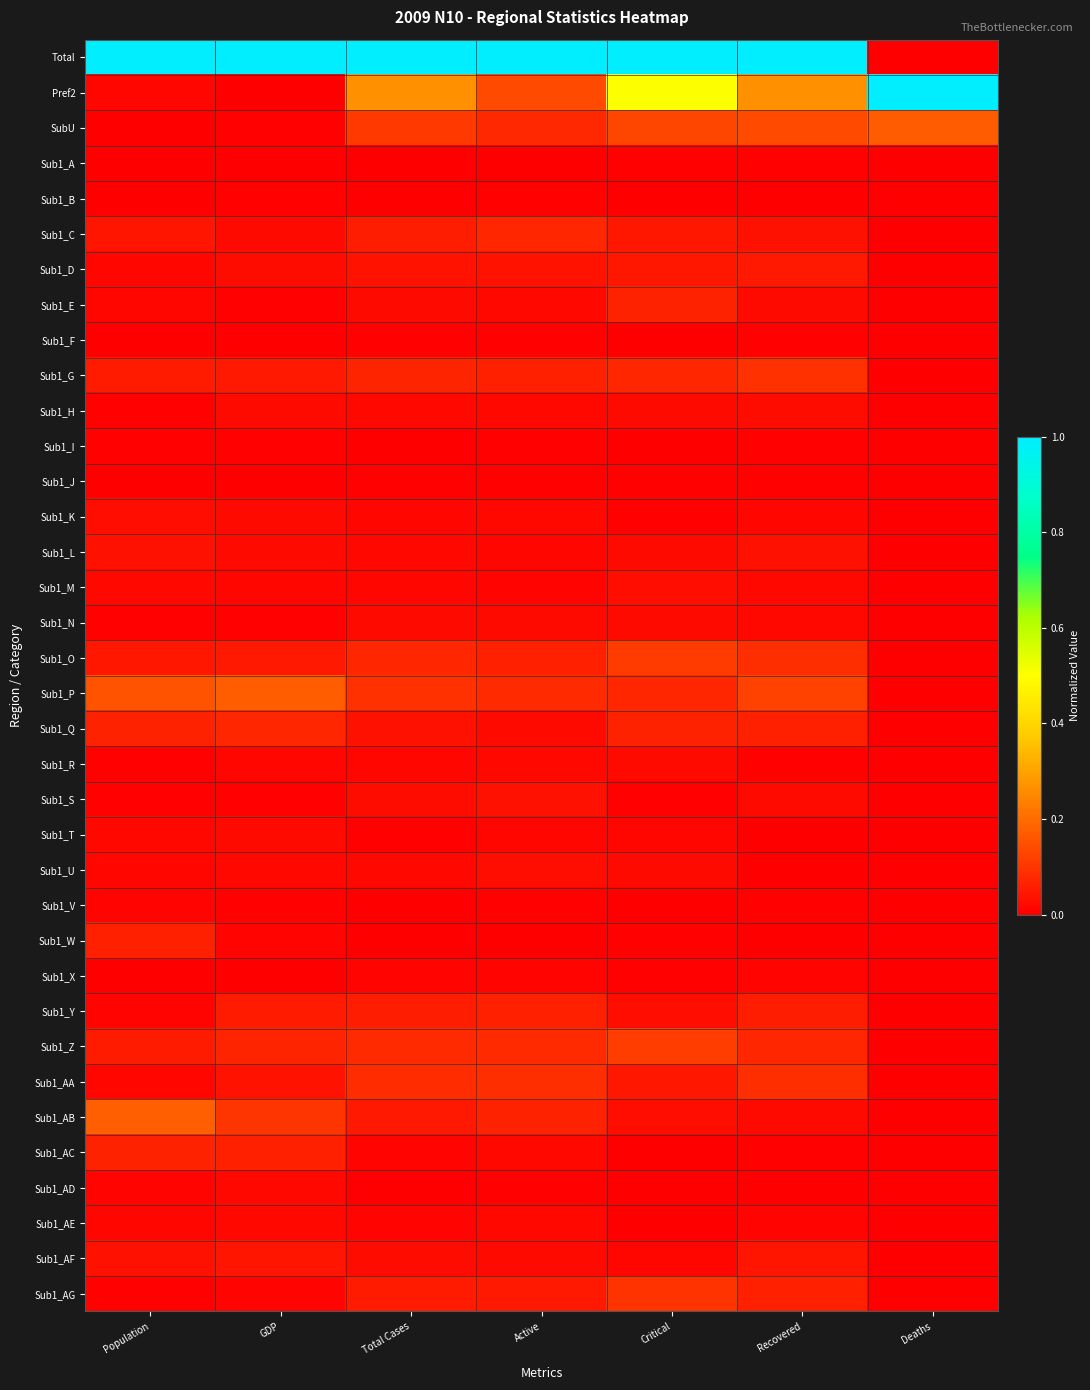

Reading left to right, list all the values displayed in this chart.

Total: Population=1.0	GDP=1.0	Total Cases=1.0	Active=1.0	Critical=1.0	Recovered=1.0	Deaths=0.0
Pref2: Population=0.0	GDP=0.0	Total Cases=0.3	Active=0.1	Critical=0.5	Recovered=0.3	Deaths=1.0
SubU: Population=0.0	GDP=0.0	Total Cases=0.1	Active=0.1	Critical=0.1	Recovered=0.1	Deaths=0.2
Sub1_A: Population=0.0	GDP=0.0	Total Cases=0.0	Active=0.0	Critical=0.0	Recovered=0.0	Deaths=0.0
Sub1_B: Population=0.0	GDP=0.0	Total Cases=0.0	Active=0.0	Critical=0.0	Recovered=0.0	Deaths=0.0
Sub1_C: Population=0.0	GDP=0.0	Total Cases=0.1	Active=0.1	Critical=0.0	Recovered=0.0	Deaths=0.0
Sub1_D: Population=0.0	GDP=0.0	Total Cases=0.0	Active=0.0	Critical=0.0	Recovered=0.0	Deaths=0.0
Sub1_E: Population=0.0	GDP=0.0	Total Cases=0.0	Active=0.0	Critical=0.1	Recovered=0.0	Deaths=0.0
Sub1_F: Population=0.0	GDP=0.0	Total Cases=0.0	Active=0.0	Critical=0.0	Recovered=0.0	Deaths=0.0
Sub1_G: Population=0.1	GDP=0.1	Total Cases=0.1	Active=0.1	Critical=0.1	Recovered=0.1	Deaths=0.0
Sub1_H: Population=0.0	GDP=0.0	Total Cases=0.0	Active=0.0	Critical=0.0	Recovered=0.0	Deaths=0.0
Sub1_I: Population=0.0	GDP=0.0	Total Cases=0.0	Active=0.0	Critical=0.0	Recovered=0.0	Deaths=0.0
Sub1_J: Population=0.0	GDP=0.0	Total Cases=0.0	Active=0.0	Critical=0.0	Recovered=0.0	Deaths=0.0
Sub1_K: Population=0.0	GDP=0.0	Total Cases=0.0	Active=0.0	Critical=0.0	Recovered=0.0	Deaths=0.0
Sub1_L: Population=0.0	GDP=0.0	Total Cases=0.0	Active=0.0	Critical=0.0	Recovered=0.0	Deaths=0.0
Sub1_M: Population=0.0	GDP=0.0	Total Cases=0.0	Active=0.0	Critical=0.0	Recovered=0.0	Deaths=0.0
Sub1_N: Population=0.0	GDP=0.0	Total Cases=0.0	Active=0.0	Critical=0.0	Recovered=0.0	Deaths=0.0
Sub1_O: Population=0.0	GDP=0.0	Total Cases=0.1	Active=0.1	Critical=0.1	Recovered=0.1	Deaths=0.0
Sub1_P: Population=0.2	GDP=0.2	Total Cases=0.1	Active=0.1	Critical=0.1	Recovered=0.1	Deaths=0.0
Sub1_Q: Population=0.1	GDP=0.1	Total Cases=0.0	Active=0.0	Critical=0.1	Recovered=0.1	Deaths=0.0
Sub1_R: Population=0.0	GDP=0.0	Total Cases=0.0	Active=0.0	Critical=0.0	Recovered=0.0	Deaths=0.0
Sub1_S: Population=0.0	GDP=0.0	Total Cases=0.0	Active=0.0	Critical=0.0	Recovered=0.0	Deaths=0.0
Sub1_T: Population=0.0	GDP=0.0	Total Cases=0.0	Active=0.0	Critical=0.0	Recovered=0.0	Deaths=0.0
Sub1_U: Population=0.0	GDP=0.0	Total Cases=0.0	Active=0.0	Critical=0.0	Recovered=0.0	Deaths=0.0
Sub1_V: Population=0.0	GDP=0.0	Total Cases=0.0	Active=0.0	Critical=0.0	Recovered=0.0	Deaths=0.0
Sub1_W: Population=0.1	GDP=0.0	Total Cases=0.0	Active=0.0	Critical=0.0	Recovered=0.0	Deaths=0.0
Sub1_X: Population=0.0	GDP=0.0	Total Cases=0.0	Active=0.0	Critical=0.0	Recovered=0.0	Deaths=0.0
Sub1_Y: Population=0.0	GDP=0.1	Total Cases=0.1	Active=0.1	Critical=0.0	Recovered=0.1	Deaths=0.0
Sub1_Z: Population=0.1	GDP=0.1	Total Cases=0.1	Active=0.1	Critical=0.1	Recovered=0.1	Deaths=0.0
Sub1_AA: Population=0.0	GDP=0.0	Total Cases=0.1	Active=0.1	Critical=0.0	Recovered=0.1	Deaths=0.0
Sub1_AB: Population=0.2	GDP=0.1	Total Cases=0.0	Active=0.1	Critical=0.0	Recovered=0.0	Deaths=0.0
Sub1_AC: Population=0.1	GDP=0.1	Total Cases=0.0	Active=0.0	Critical=0.0	Recovered=0.0	Deaths=0.0
Sub1_AD: Population=0.0	GDP=0.0	Total Cases=0.0	Active=0.0	Critical=0.0	Recovered=0.0	Deaths=0.0
Sub1_AE: Population=0.0	GDP=0.0	Total Cases=0.0	Active=0.0	Critical=0.0	Recovered=0.0	Deaths=0.0
Sub1_AF: Population=0.0	GDP=0.0	Total Cases=0.0	Active=0.0	Critical=0.0	Recovered=0.0	Deaths=0.0
Sub1_AG: Population=0.0	GDP=0.0	Total Cases=0.1	Active=0.0	Critical=0.1	Recovered=0.1	Deaths=0.0